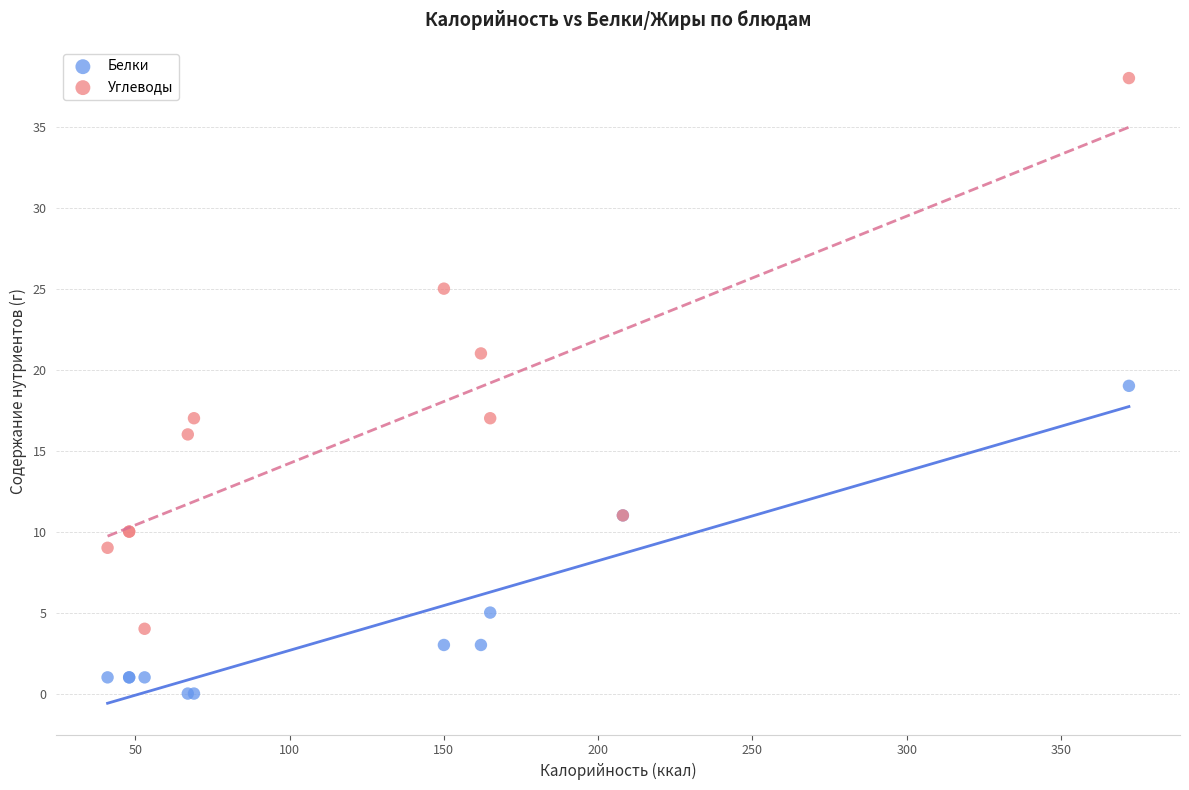

What are all the series names shown in the legend?

Белки, Углеводы